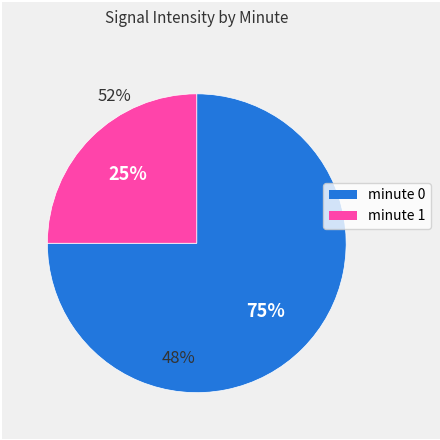

Is there a majority slice in this chart?

Yes